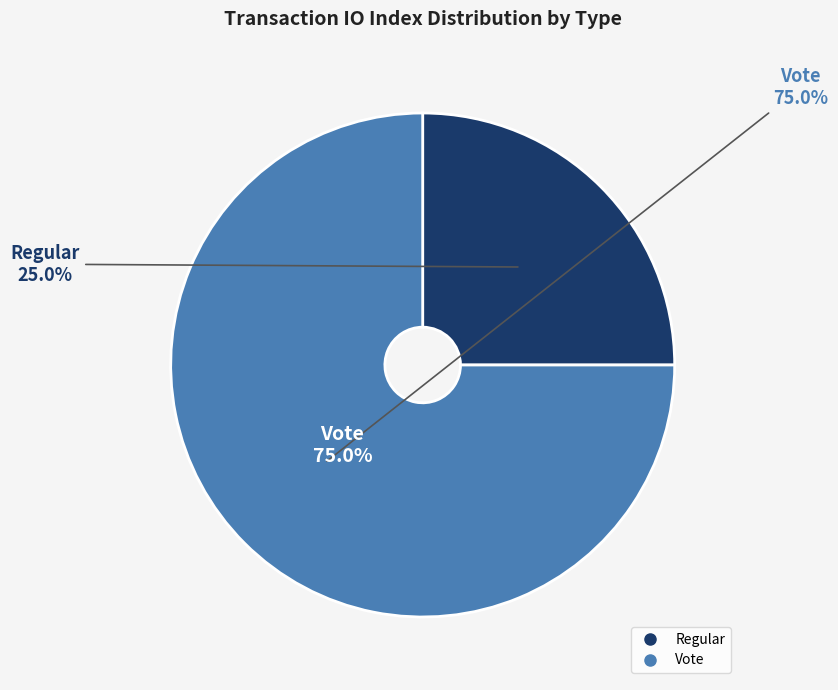

Combined, do Regular and Vote account for over 50%?

Yes